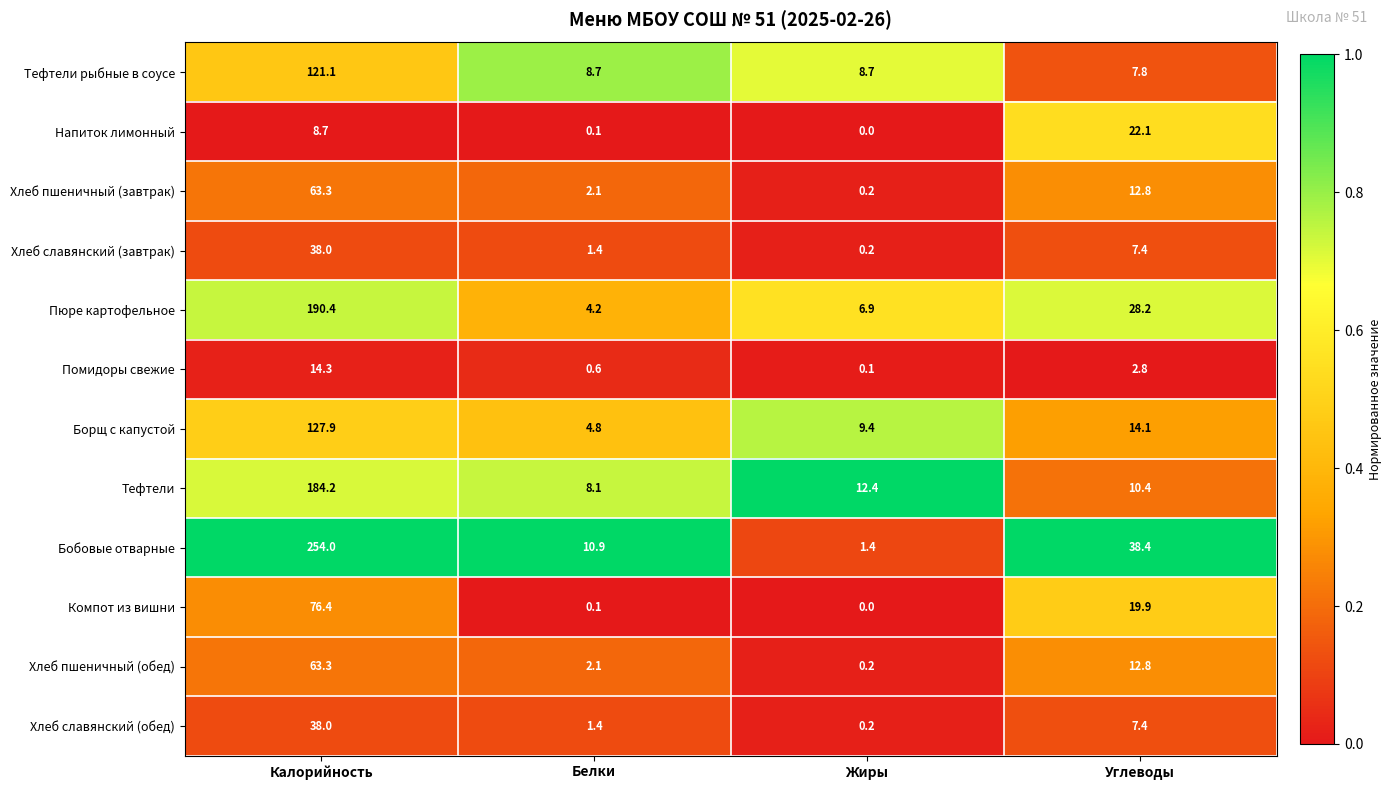

Where does the Помидоры свежие series first go above 2?

Калорийность